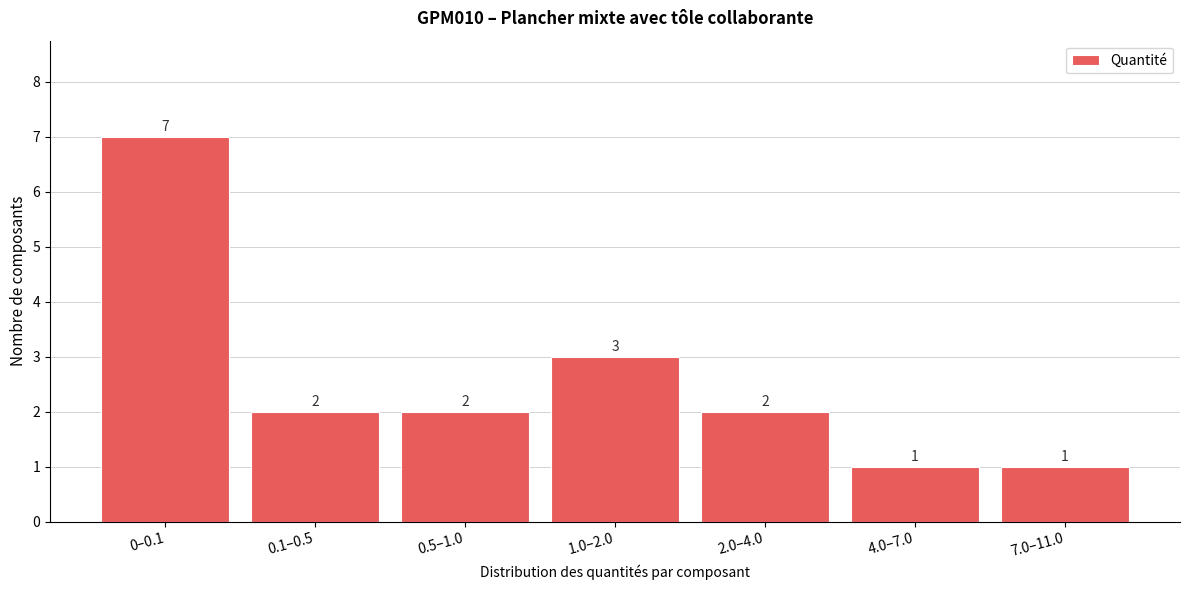

Reading left to right, list all the values displayed in this chart.

0–0.1=7	0.1–0.5=2	0.5–1.0=2	1.0–2.0=3	2.0–4.0=2	4.0–7.0=1	7.0–11.0=1